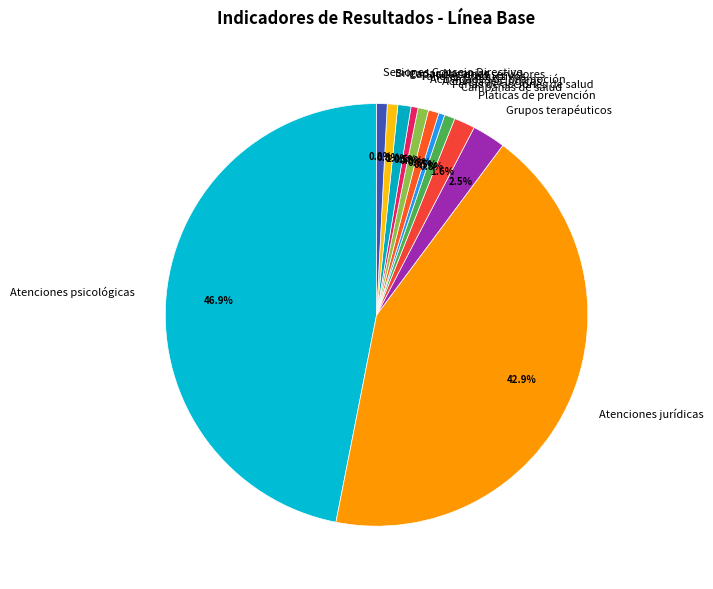

To the nearest percent, what percentage of the pie is Brigadas Naranjas?

1%